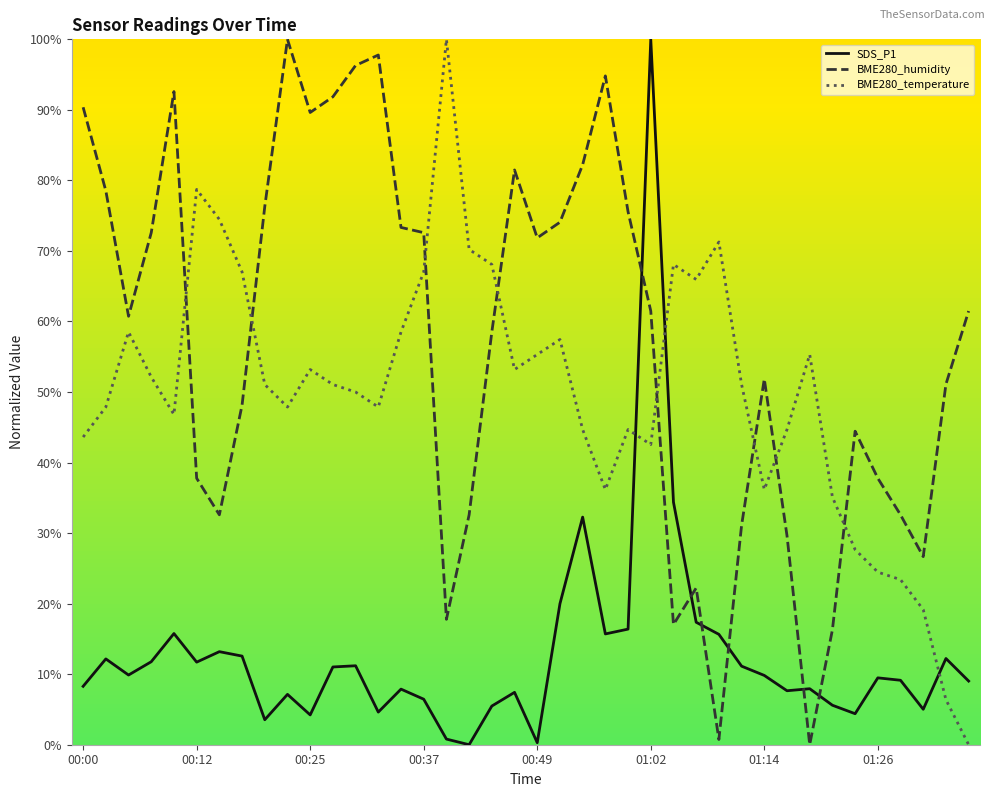

Is this an area chart (filled region under the line)?

No